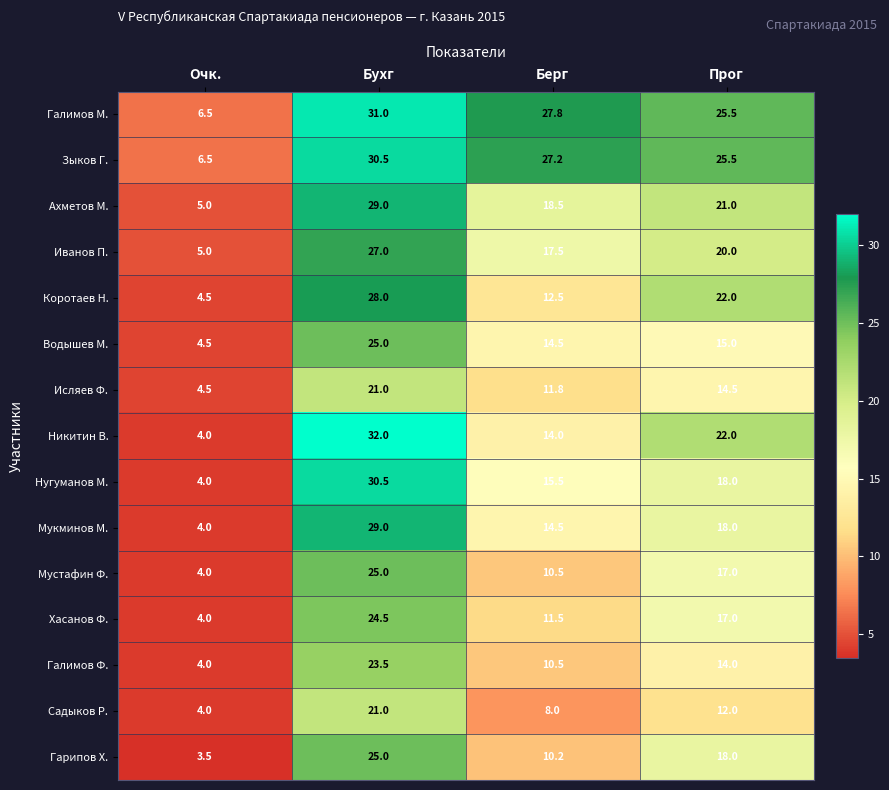

Which series has the largest total across all categories?

Галимов М.